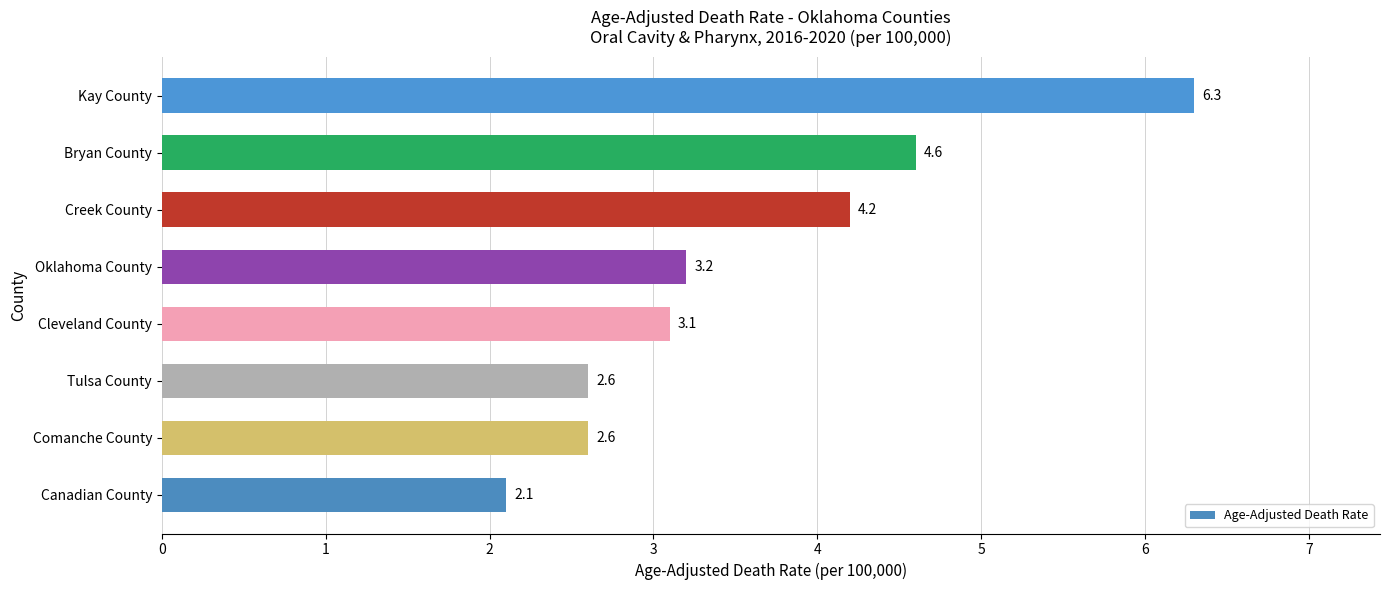

The value at Canadian County is 2.1. True or false?

True